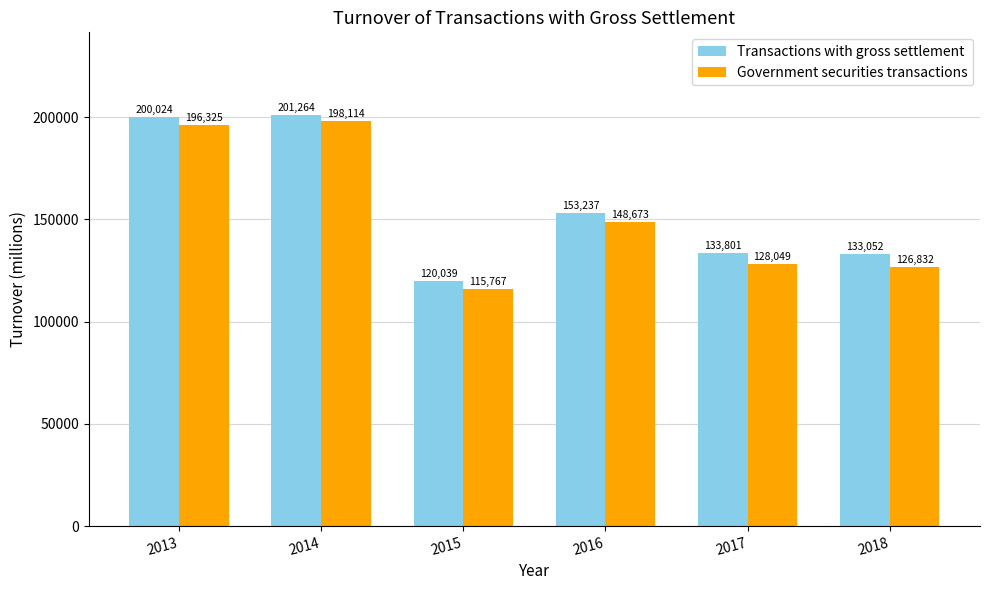

What is the spread (max minus min) of values at 2014?

3150